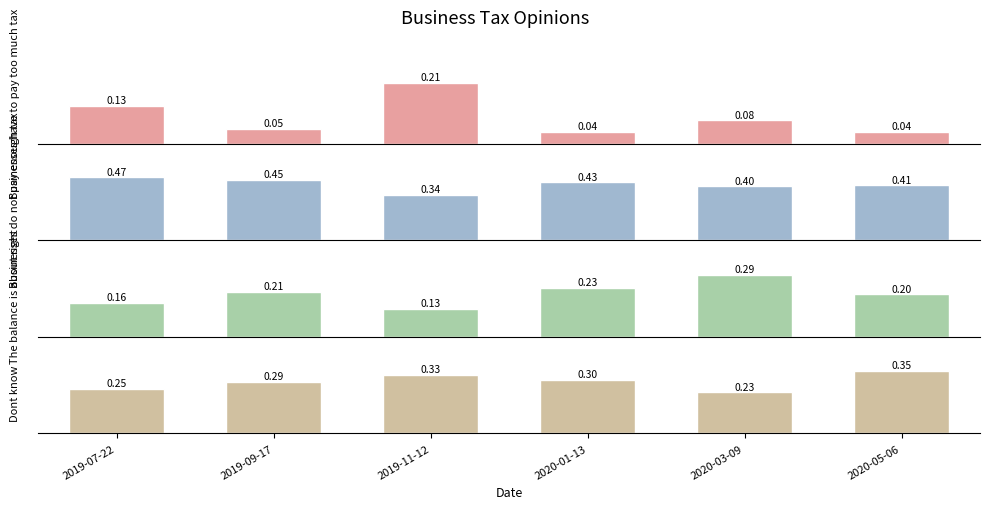

What position from the left is 2020-01-13?

4